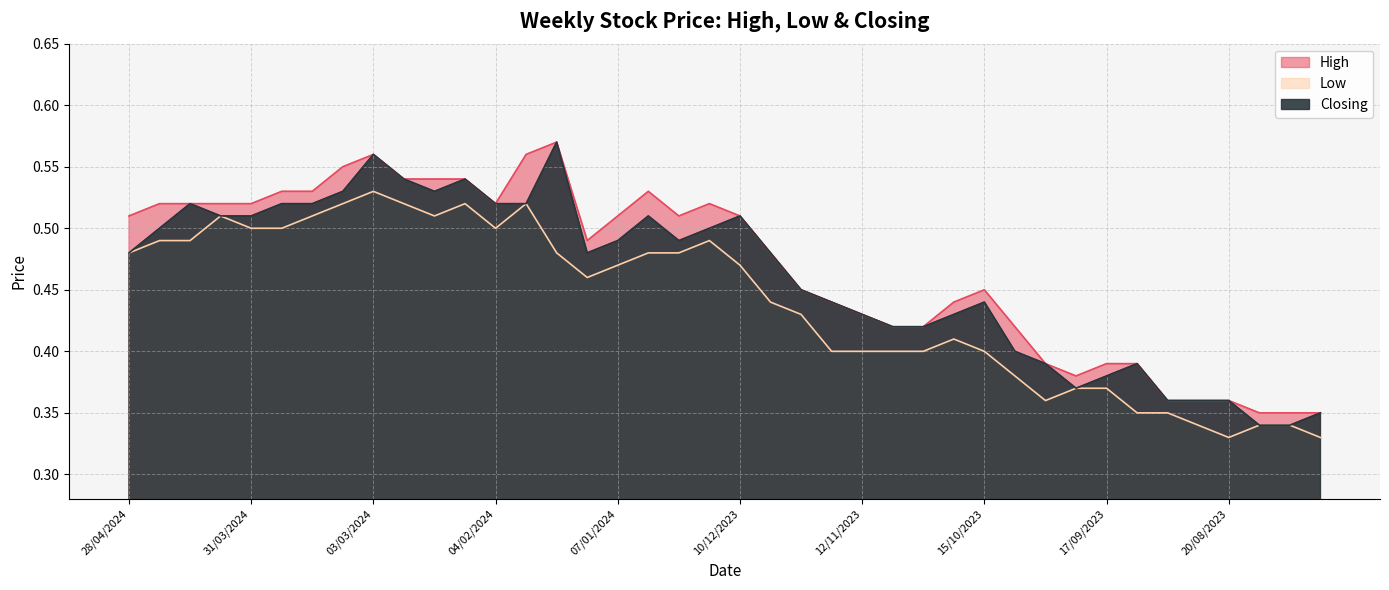

True or false: High has more than 2 interior local peaks.

True